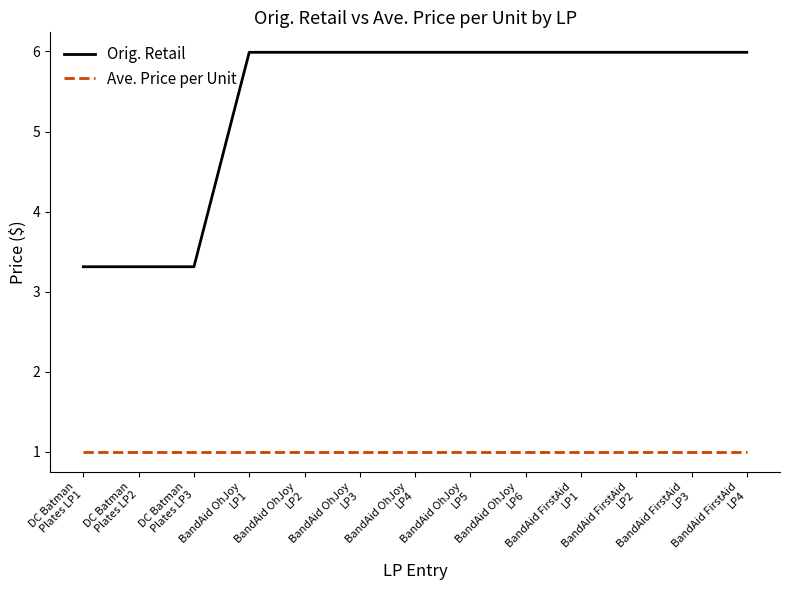

Reading left to right, what are all the values shown in this chart?

Orig. Retail: DC Batman
Plates LP1=3.3	DC Batman
Plates LP2=3.3	DC Batman
Plates LP3=3.3	BandAid OhJoy
LP1=6.0	BandAid OhJoy
LP2=6.0	BandAid OhJoy
LP3=6.0	BandAid OhJoy
LP4=6.0	BandAid OhJoy
LP5=6.0	BandAid OhJoy
LP6=6.0	BandAid FirstAid
LP1=6.0	BandAid FirstAid
LP2=6.0	BandAid FirstAid
LP3=6.0	BandAid FirstAid
LP4=6.0
Ave. Price per Unit: DC Batman
Plates LP1=1.0	DC Batman
Plates LP2=1.0	DC Batman
Plates LP3=1.0	BandAid OhJoy
LP1=1.0	BandAid OhJoy
LP2=1.0	BandAid OhJoy
LP3=1.0	BandAid OhJoy
LP4=1.0	BandAid OhJoy
LP5=1.0	BandAid OhJoy
LP6=1.0	BandAid FirstAid
LP1=1.0	BandAid FirstAid
LP2=1.0	BandAid FirstAid
LP3=1.0	BandAid FirstAid
LP4=1.0